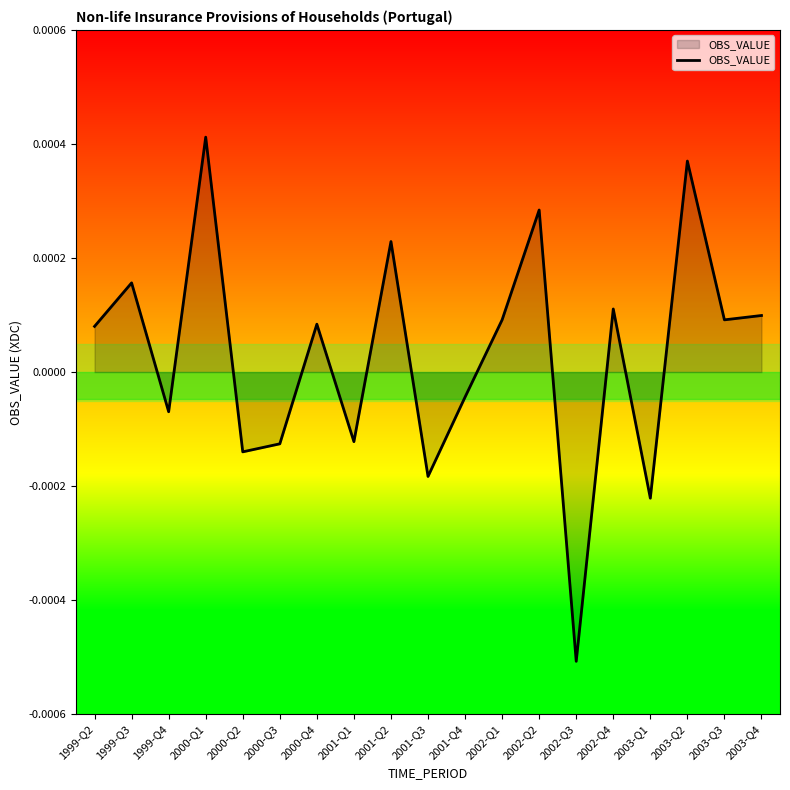

How many lines are shown in the chart?

1